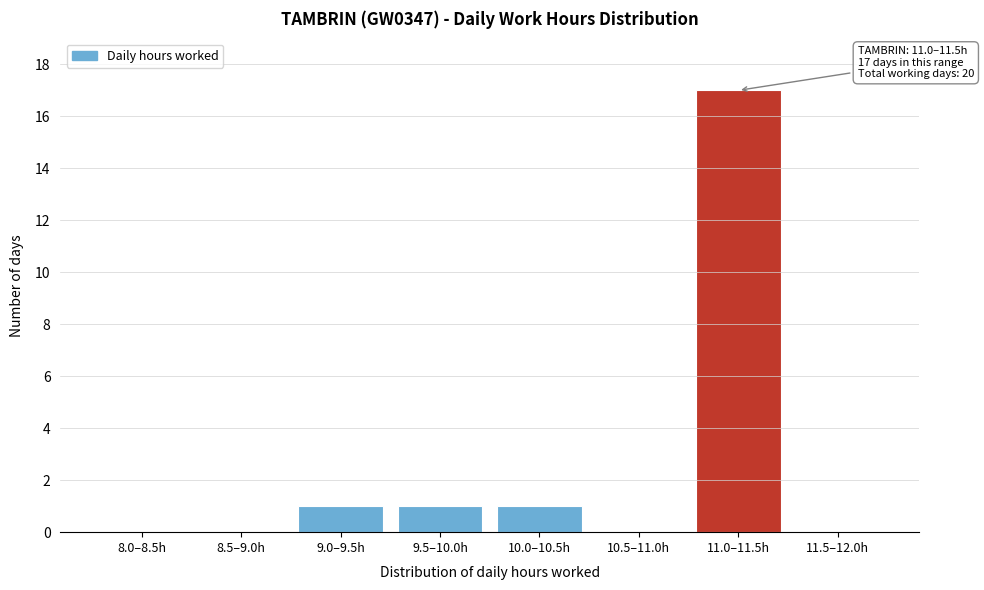

Reading left to right, extract all data points from this chart.

8.0–8.5h=0	8.5–9.0h=0	9.0–9.5h=1	9.5–10.0h=1	10.0–10.5h=1	10.5–11.0h=0	11.0–11.5h=17	11.5–12.0h=0